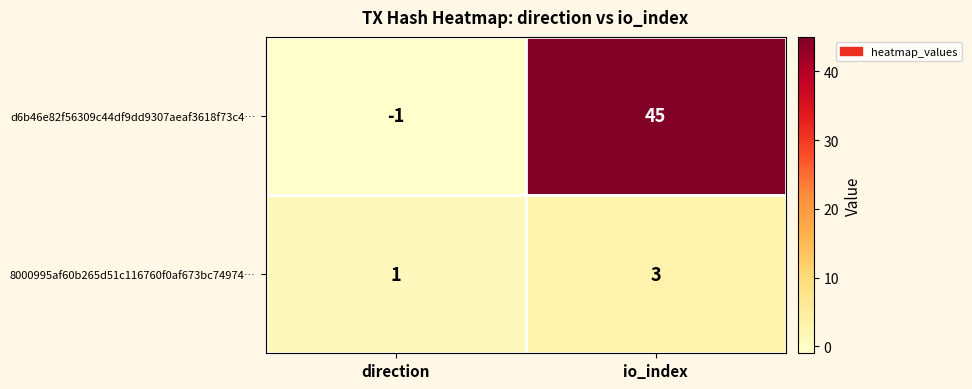

What is the sum of all d6b46e82f56309c44df9dd9307aeaf3618f73c4… values?

44